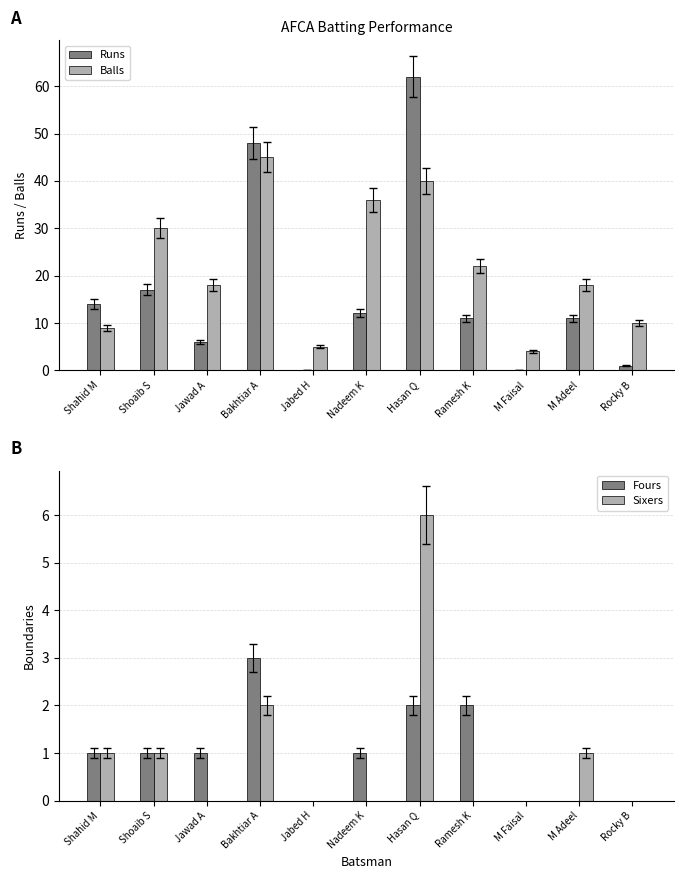

At which label does Fours first exceed 1?

Bakhtiar A